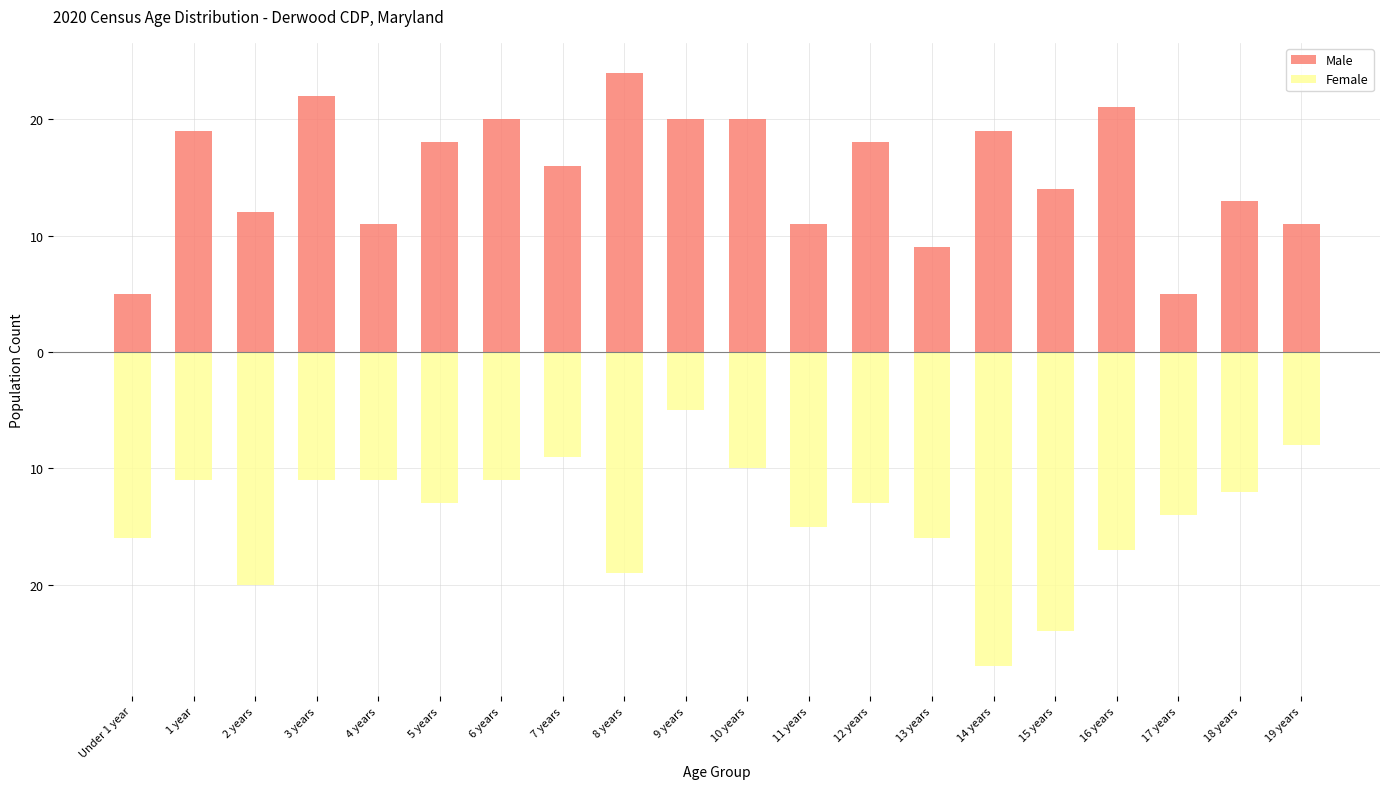

Rank the series by their maximum value, from highest to lowest.

Male, Female